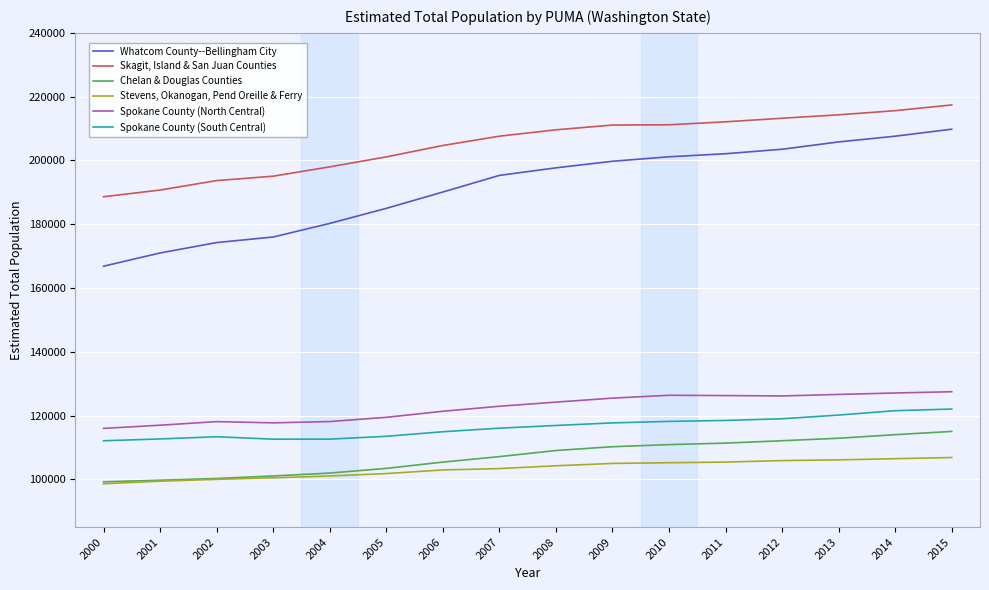

True or false: Spokane County (South Central) has a value of 116035 at 2007.

True